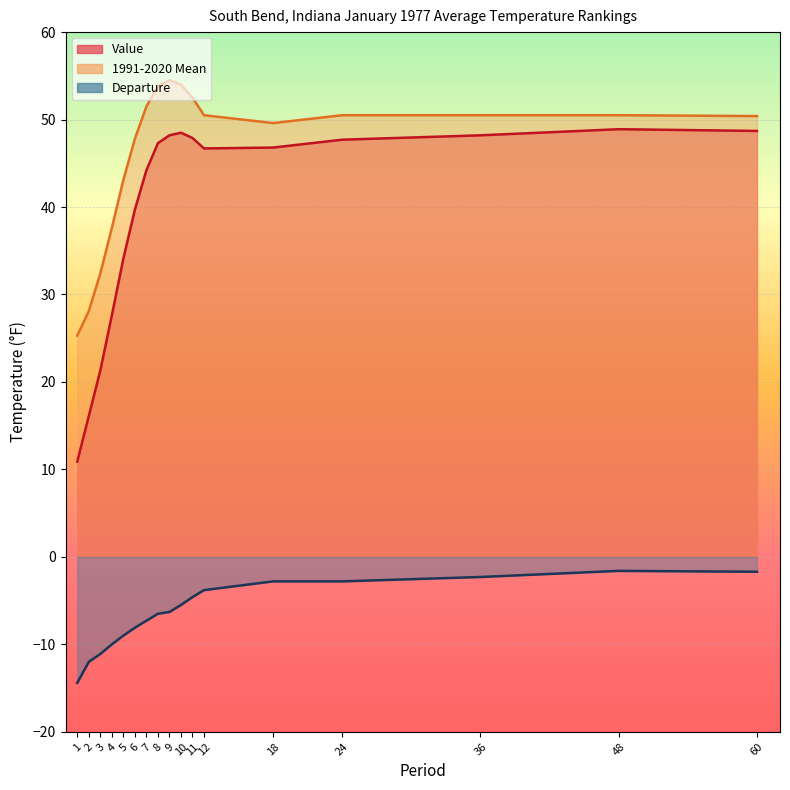

Is it true that Departure equals -9.0 at 5?

True